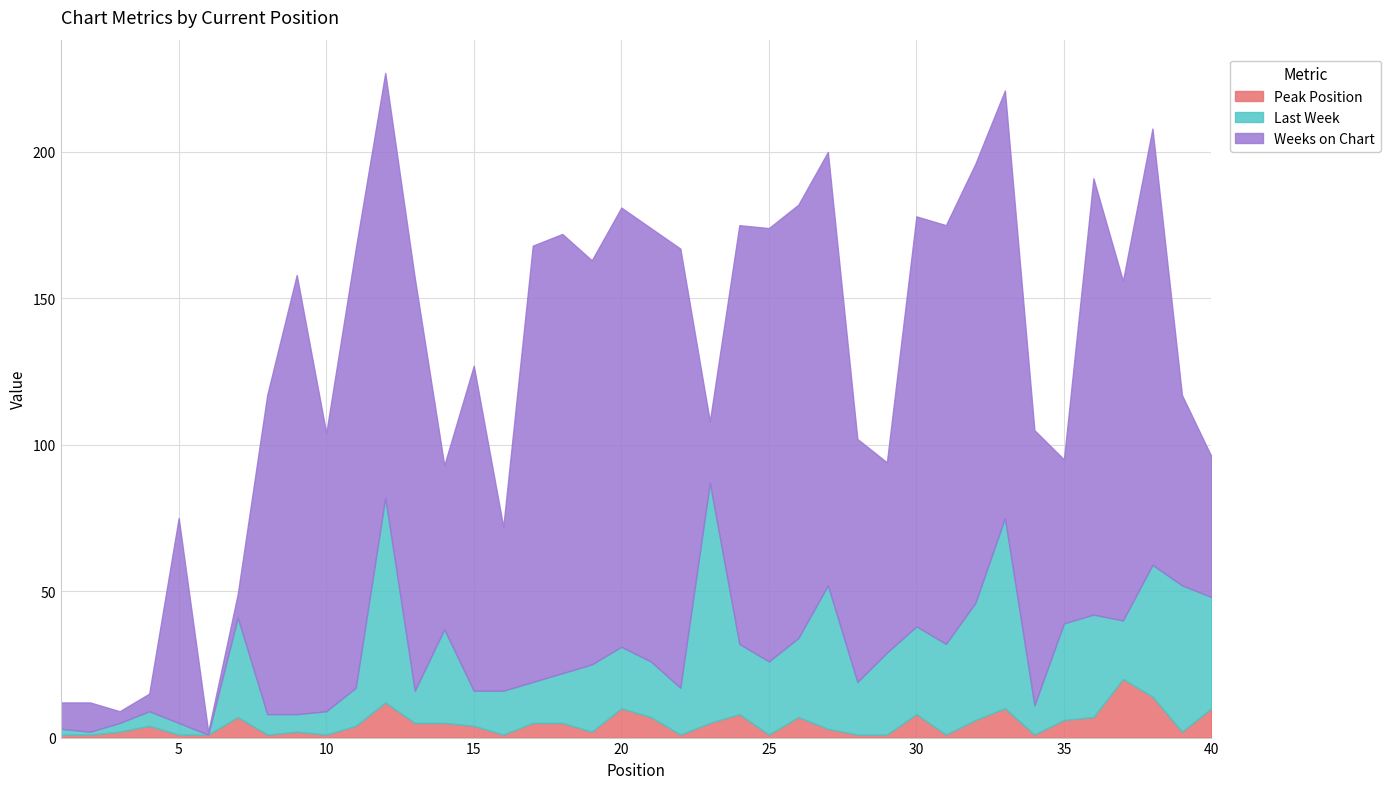

At which category does the chart reach its minimum across all series?

6